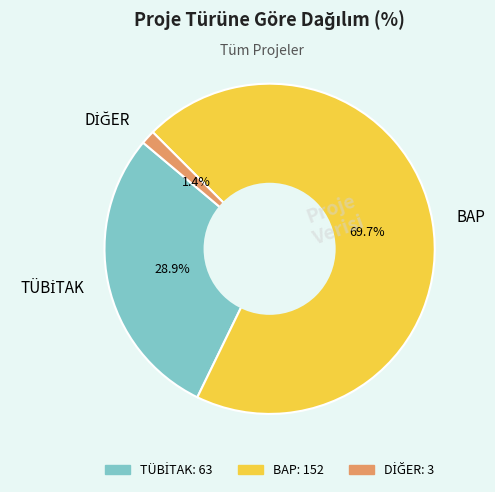

Does BAP represent more than half of the total?

Yes